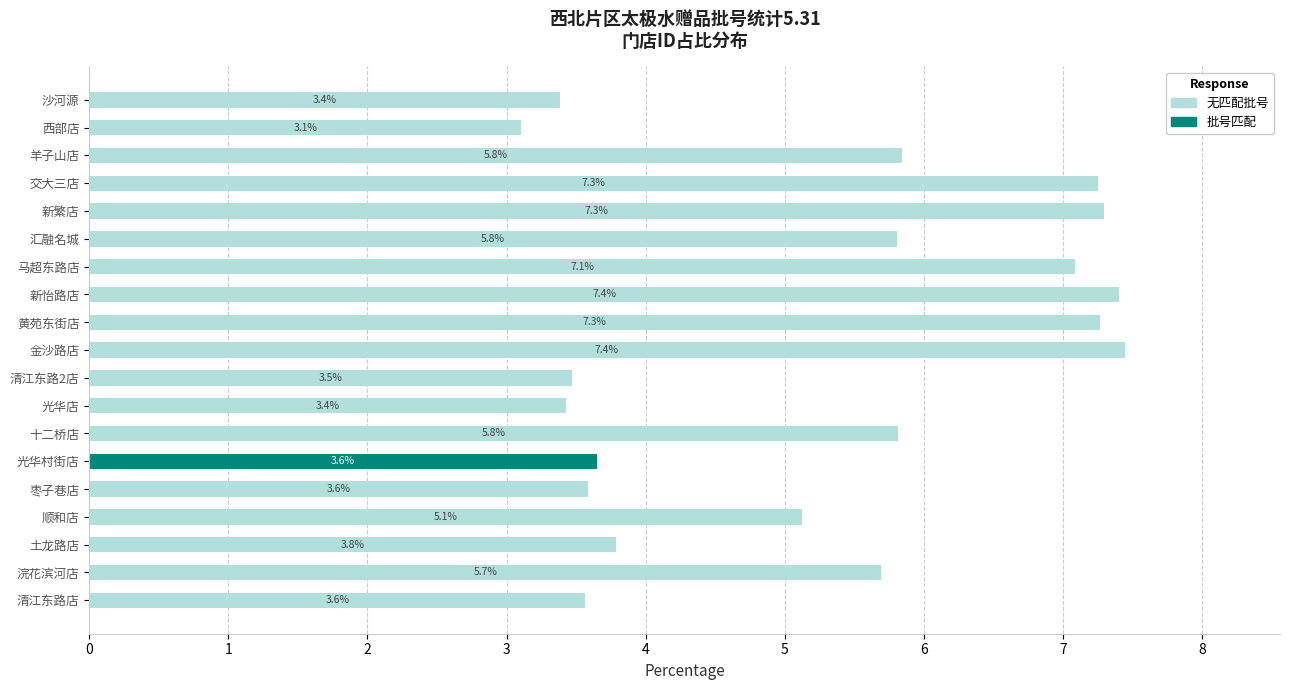

What is the total value across all series at 汇融名城?

5.8